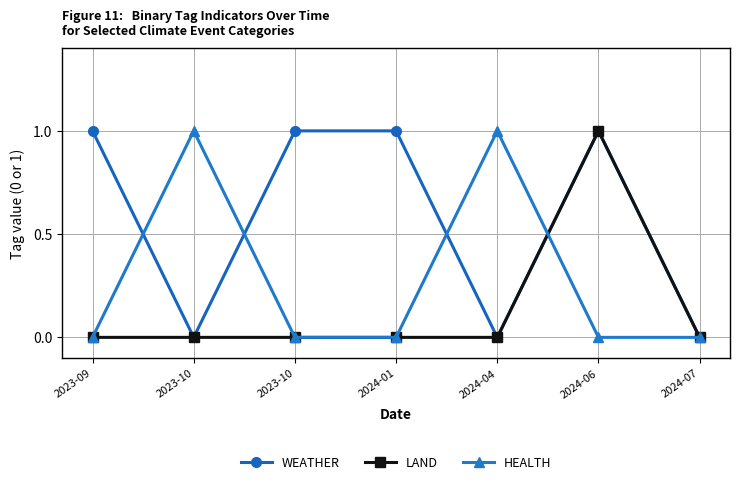

How many lines are shown in the chart?

3